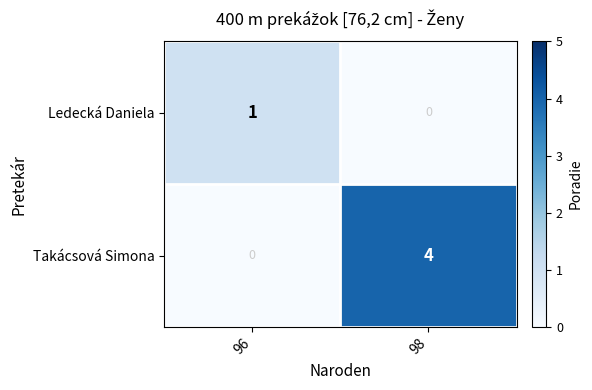

What is the sum of the Takácsová Simona values at 98 and 96?

4